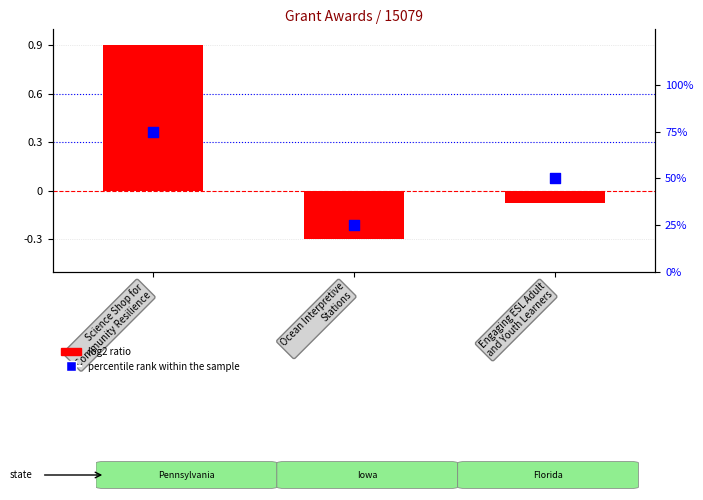

Which series contains the lowest Y value?

log2 ratio